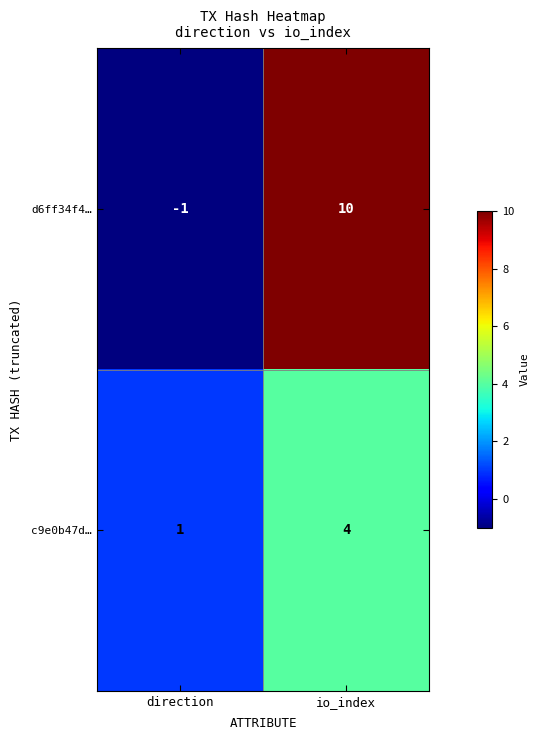

Between direction and io_index, which series saw the biggest shift?

d6ff34f4…